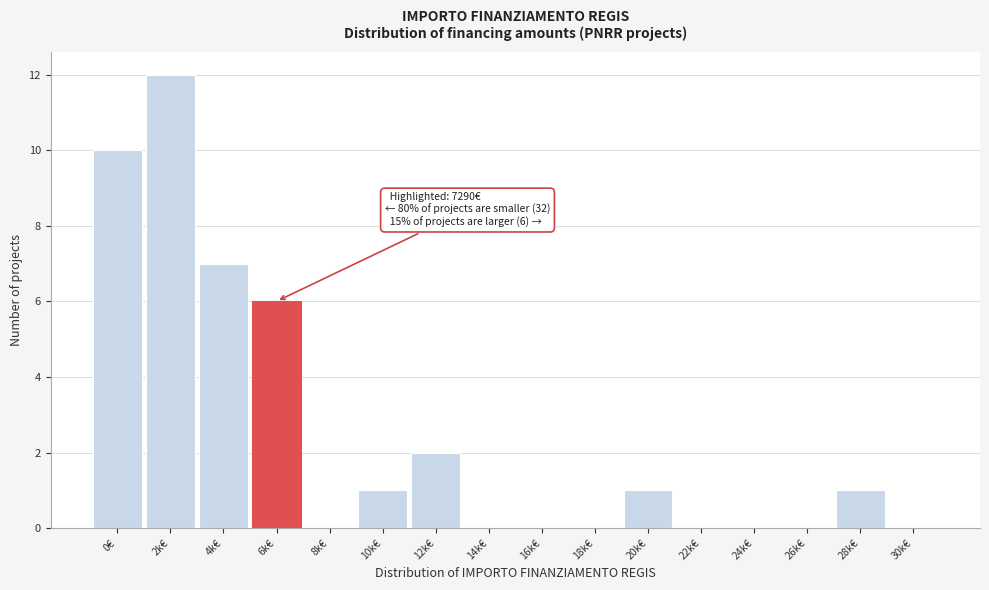

Reading left to right, transcribe all the data shown in this chart.

0€=10	2k€=12	4k€=7	6k€=6	8k€=0	10k€=1	12k€=2	14k€=0	16k€=0	18k€=0	20k€=1	22k€=0	24k€=0	26k€=0	28k€=1	30k€=0